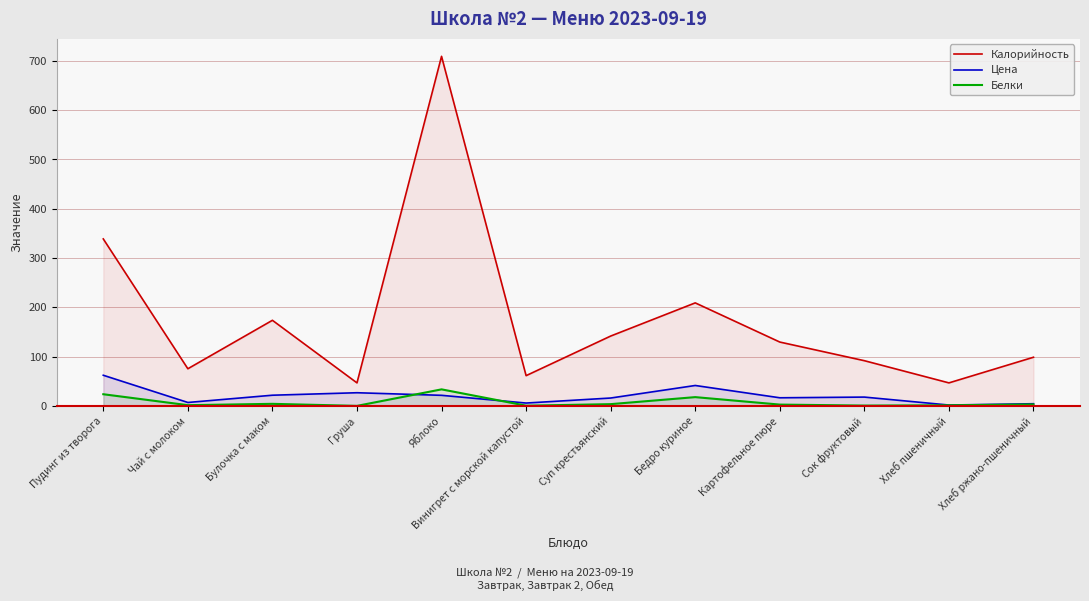

What are all the series names shown in the legend?

Калорийность, Цена, Белки